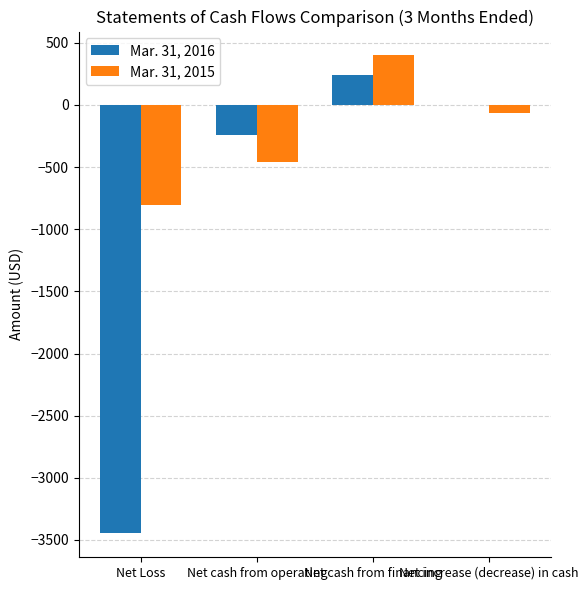

Which series has the largest range (max minus min)?

Mar. 31, 2016